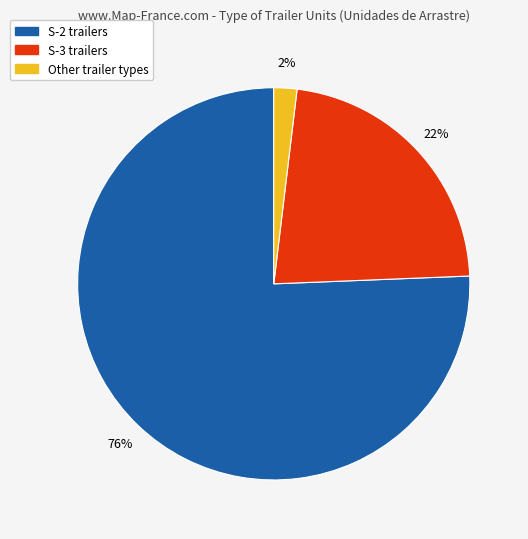

Which slice is the largest?

S-2 trailers